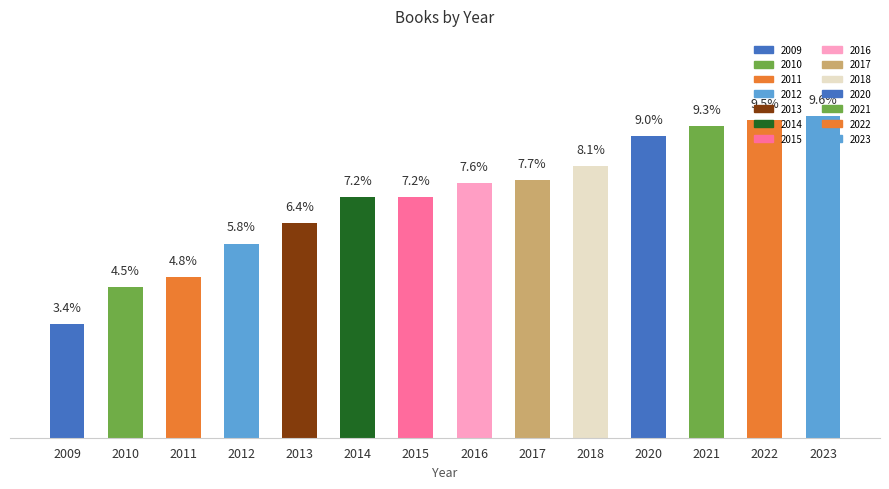

At which category does the chart reach its peak across all series?

2023